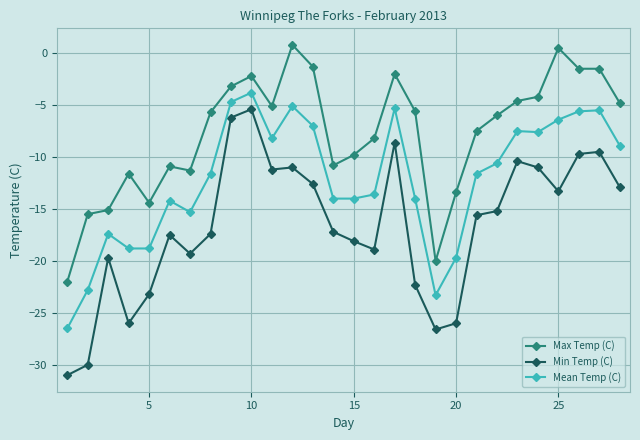

True or false: Mean Temp (C) and Min Temp (C) intersect in this chart.

False